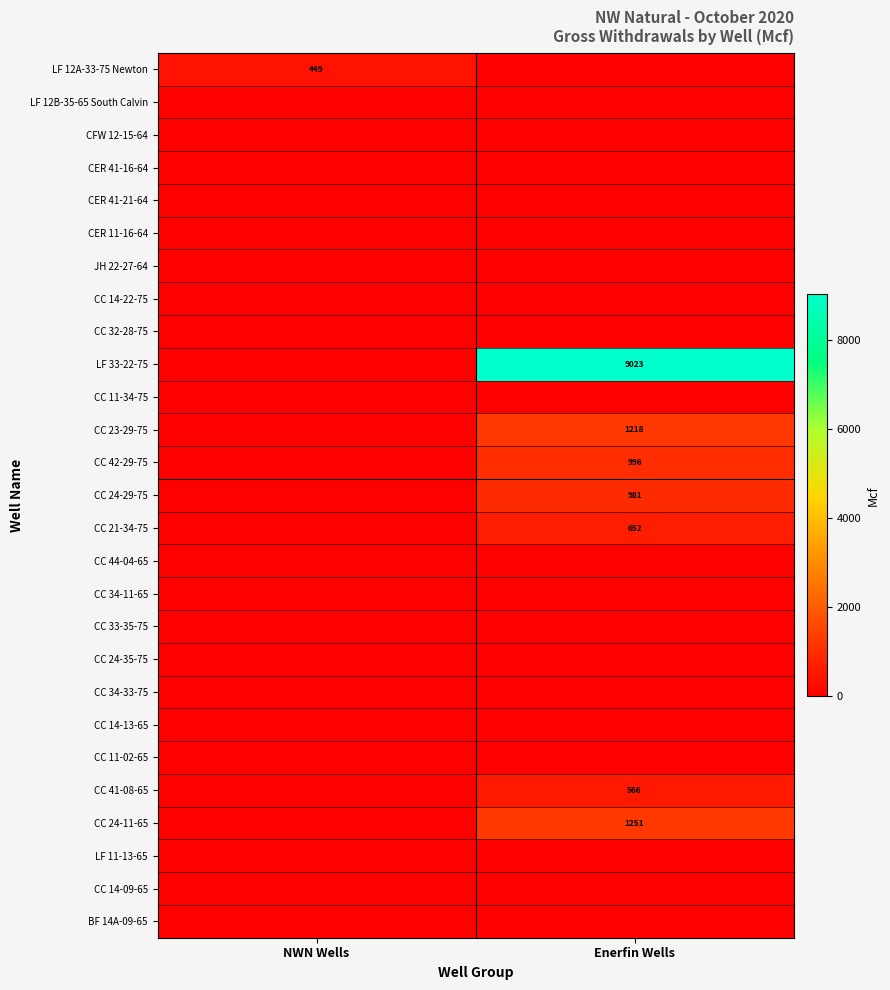

The value of CC 24-11-65 at Enerfin Wells is 660. True or false?

False